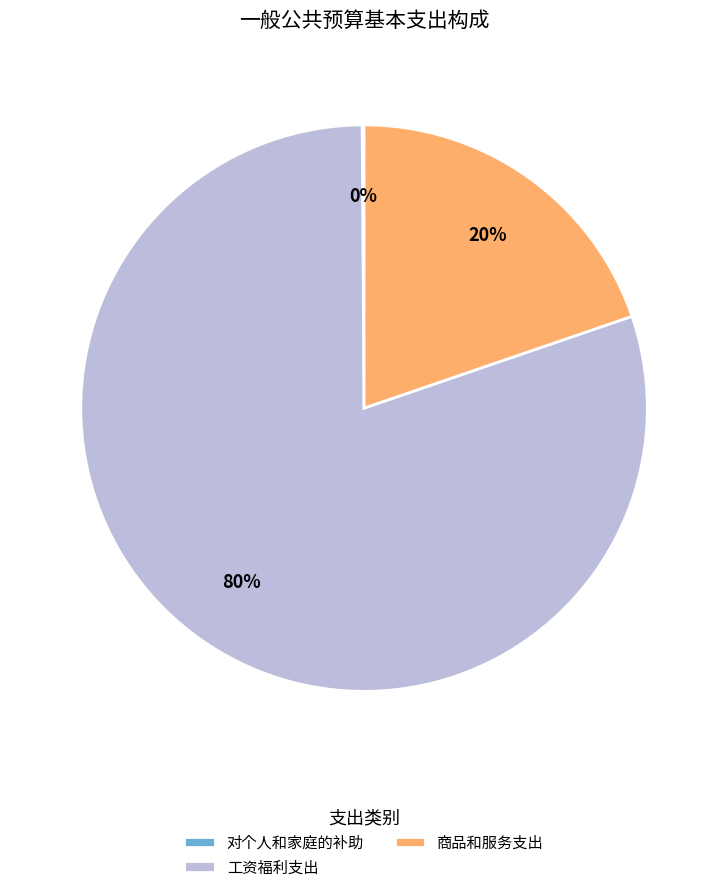

Which slice represents more than half of the pie?

工资福利支出